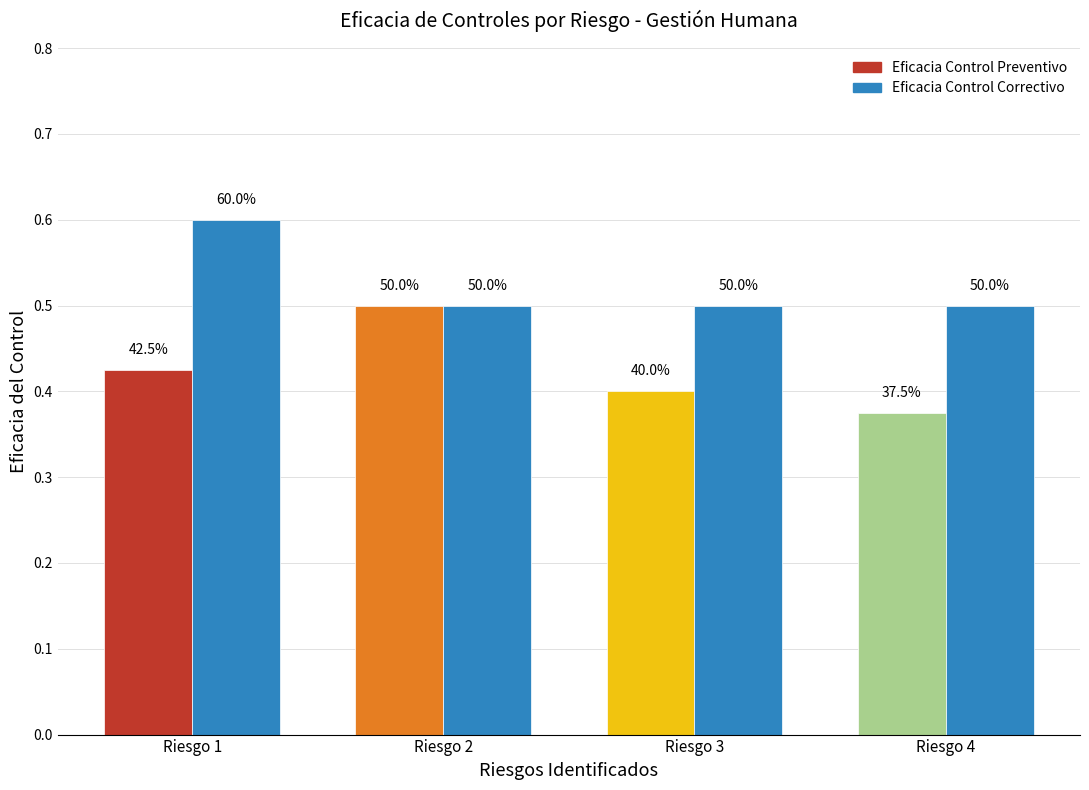

Reading left to right, list all the values displayed in this chart.

Eficacia Control Preventivo: Riesgo 1=0.4	Riesgo 2=0.5	Riesgo 3=0.4	Riesgo 4=0.4
Eficacia Control Correctivo: Riesgo 1=0.6	Riesgo 2=0.5	Riesgo 3=0.5	Riesgo 4=0.5